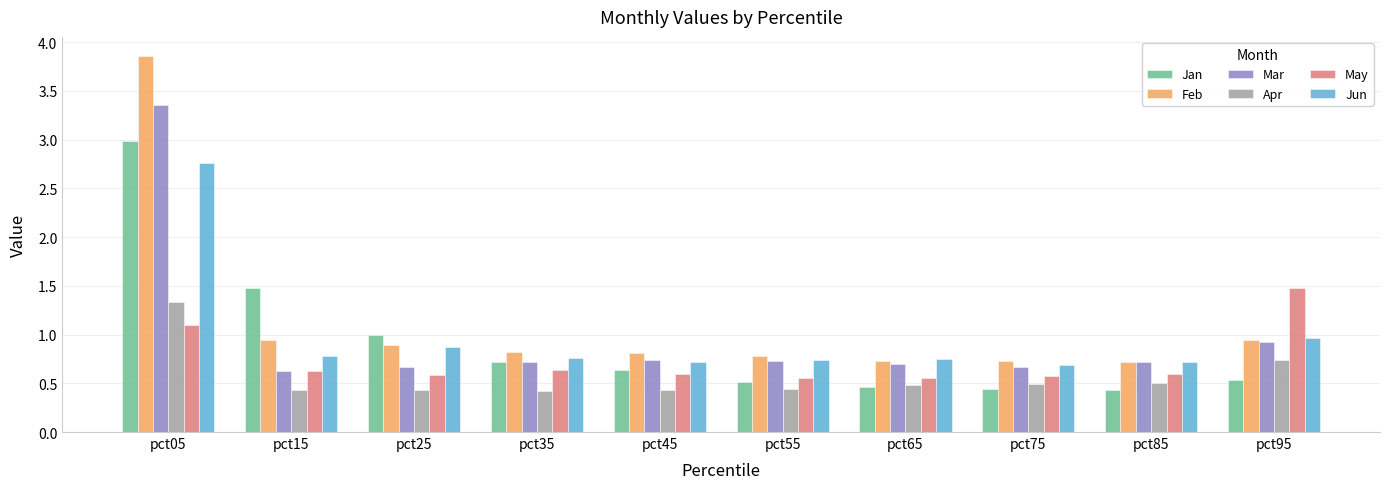

What is the total value across all series at pct15?

4.9